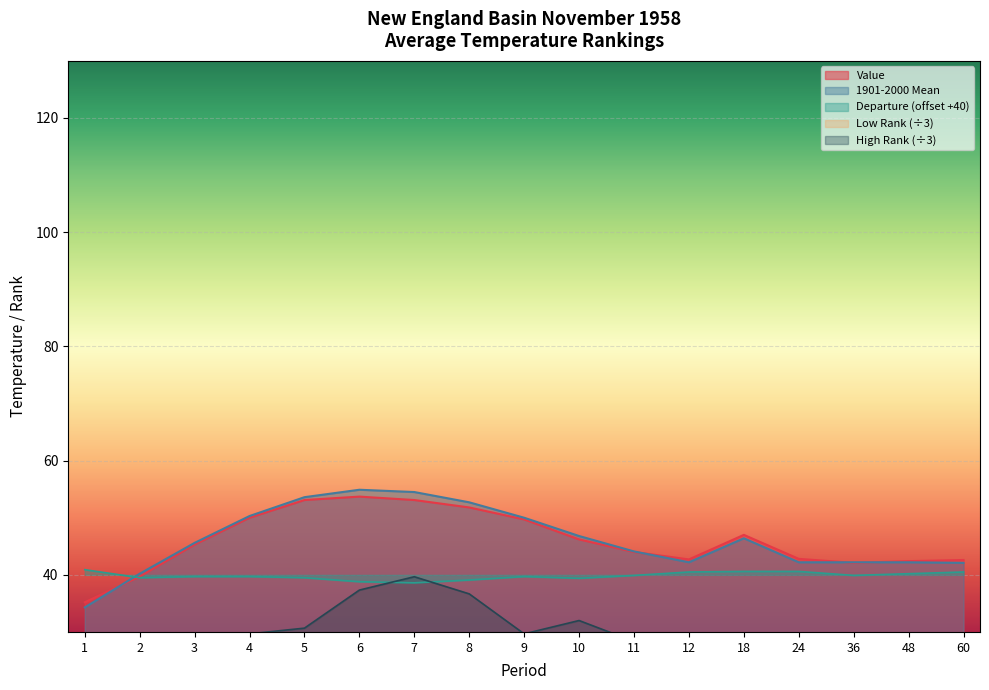

What is the difference between the highest and lowest values at 4?

36.6